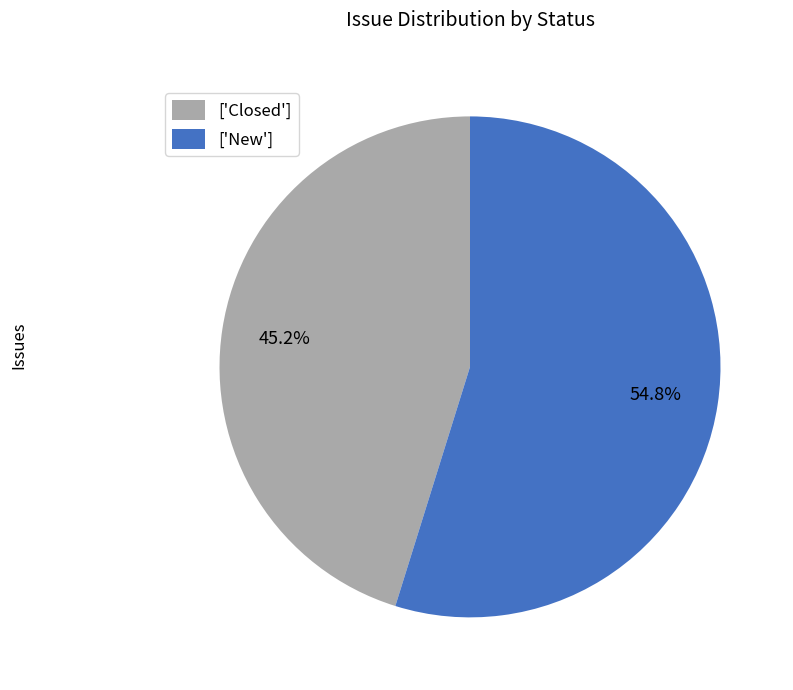

Rank the categories by value from highest to lowest.

['New'], ['Closed']